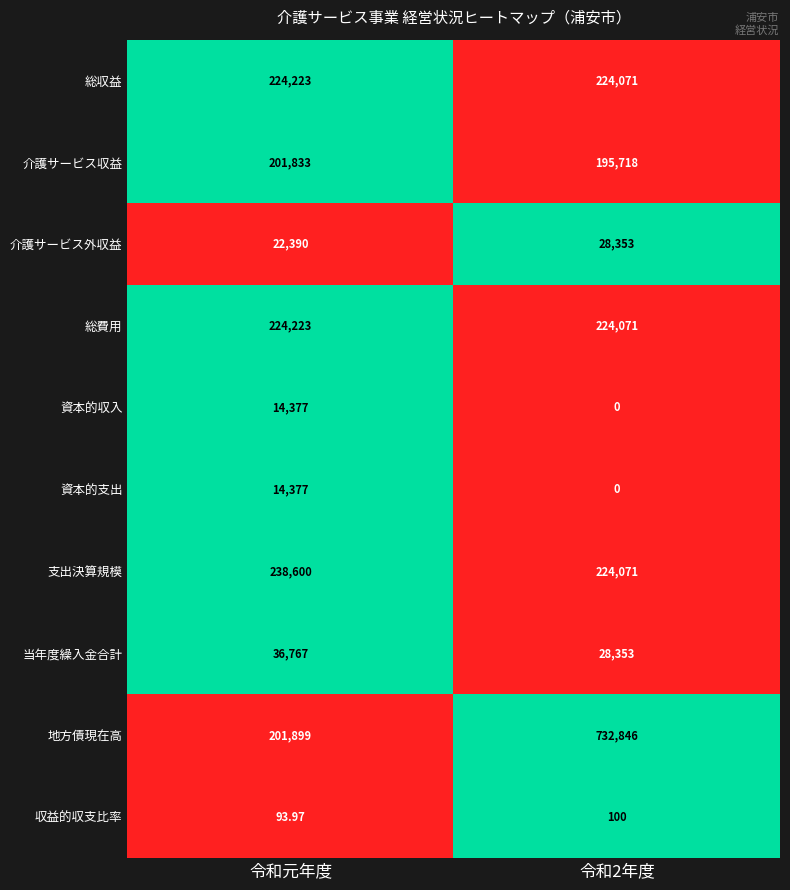

What is the total value across all series at 令和元年度?

1178783.0